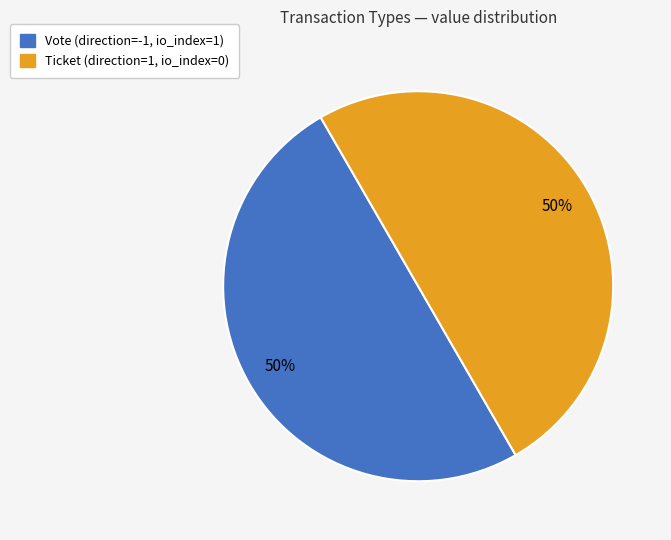

The Ticket slice represents 50% of the pie. True or false?

True